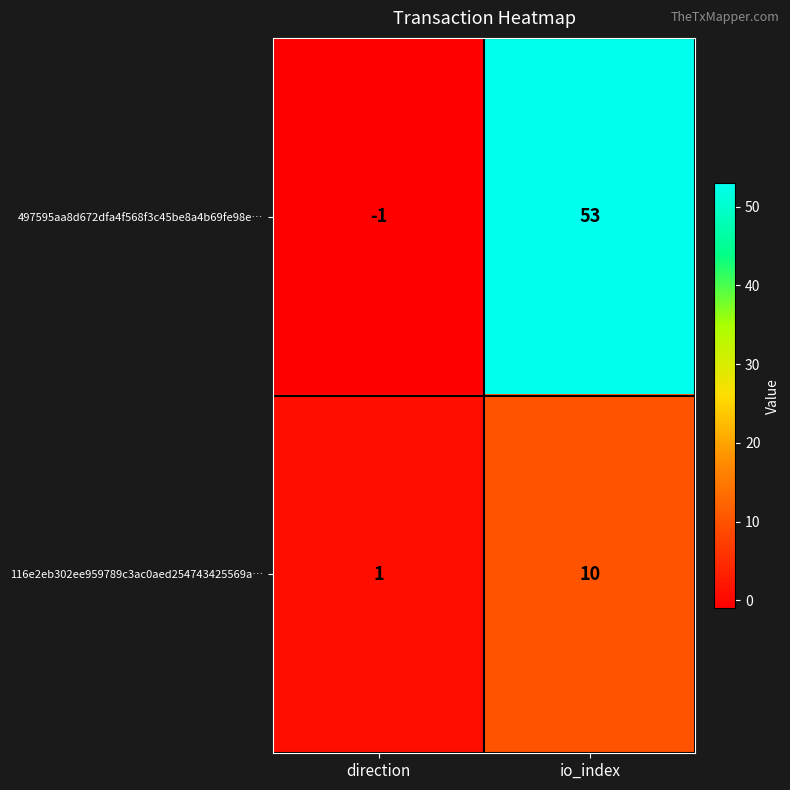

Reading left to right, transcribe all the data shown in this chart.

497595aa8d672dfa4f568f3c45be8a4b69fe98e…: -1	53
116e2eb302ee959789c3ac0aed254743425569a…: 1	10